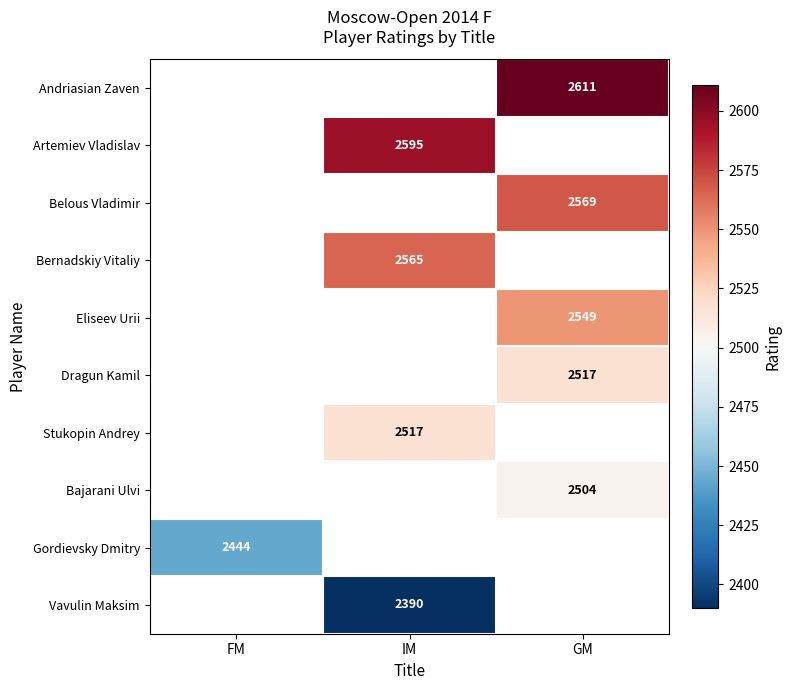

What is the smallest value displayed?

2390.0